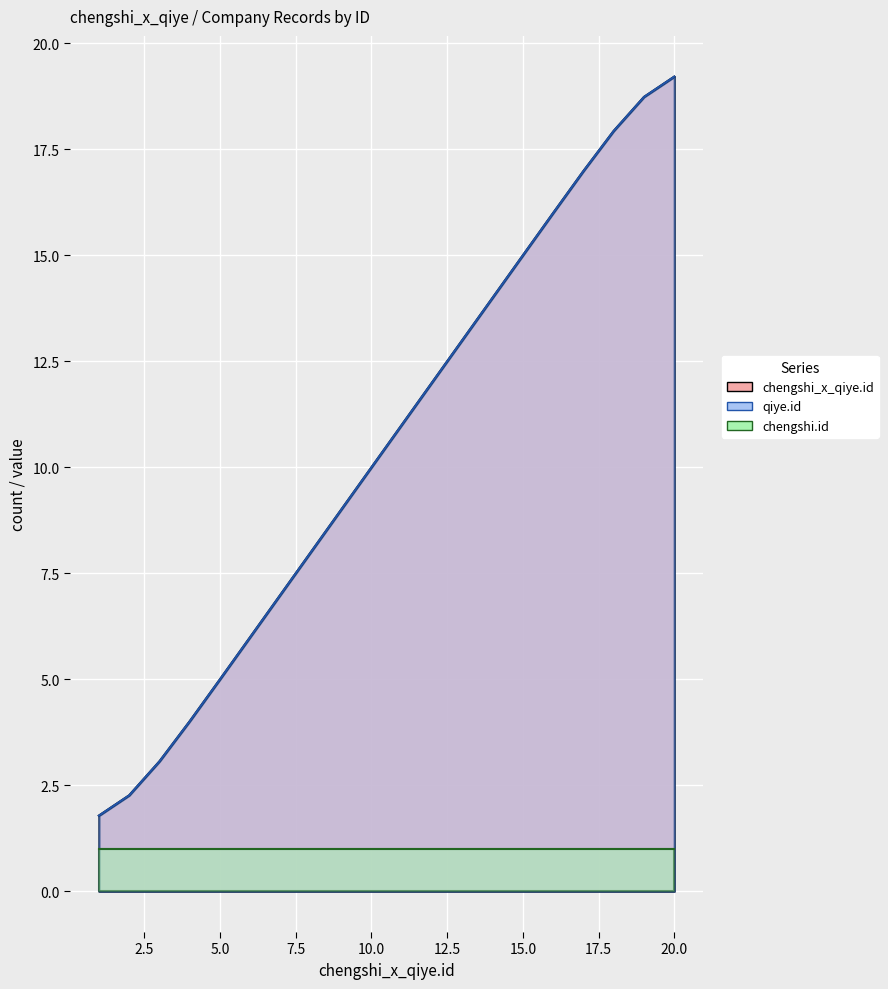

Which category has the lowest value in the qiye.id series?

1